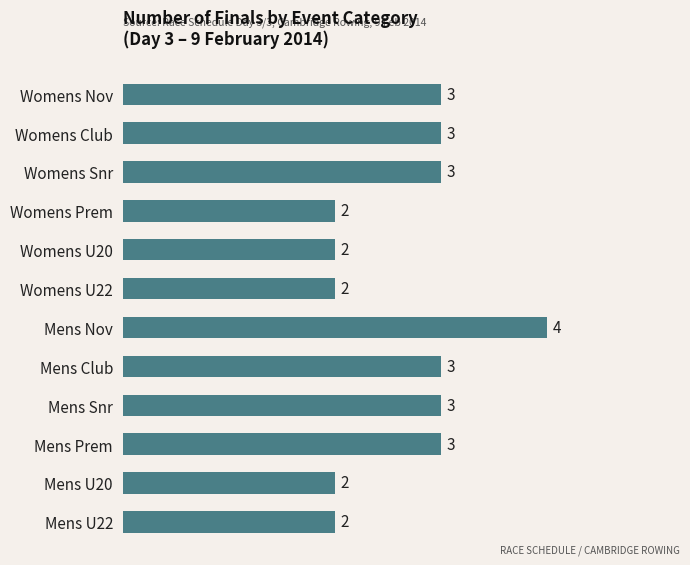

Reading top to bottom, list all the values displayed in this chart.

Womens Nov=3	Womens Club=3	Womens Snr=3	Womens Prem=2	Womens U20=2	Womens U22=2	Mens Nov=4	Mens Club=3	Mens Snr=3	Mens Prem=3	Mens U20=2	Mens U22=2